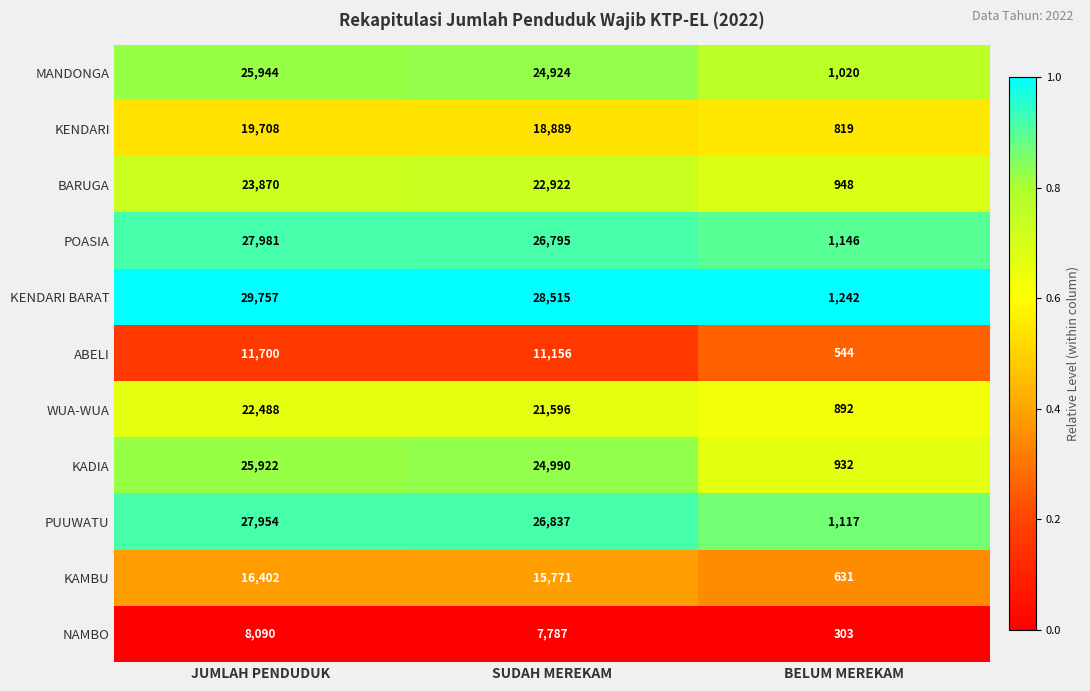

What is the sum of all NAMBO values?

16180